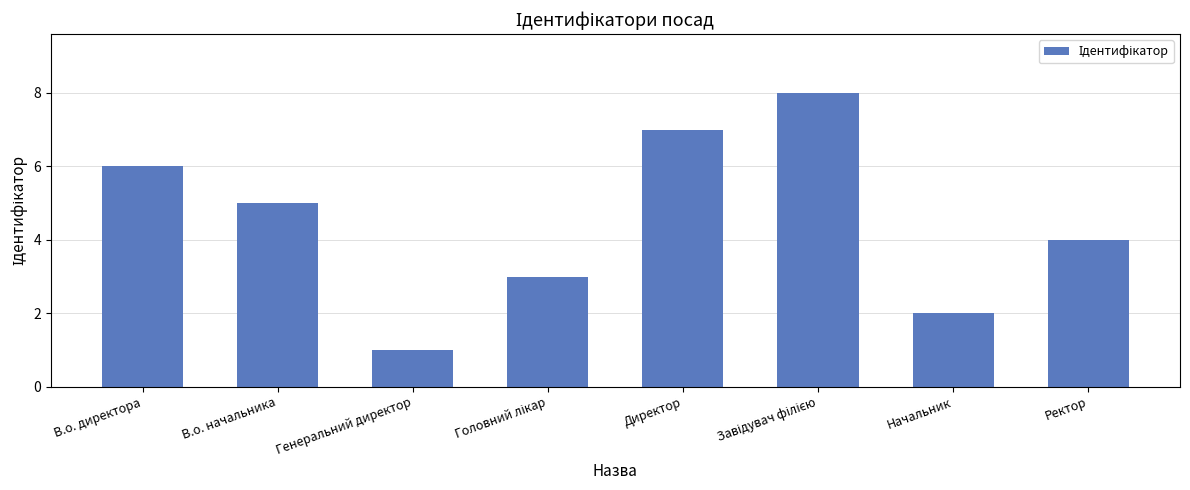

What is the sum of all values?

36